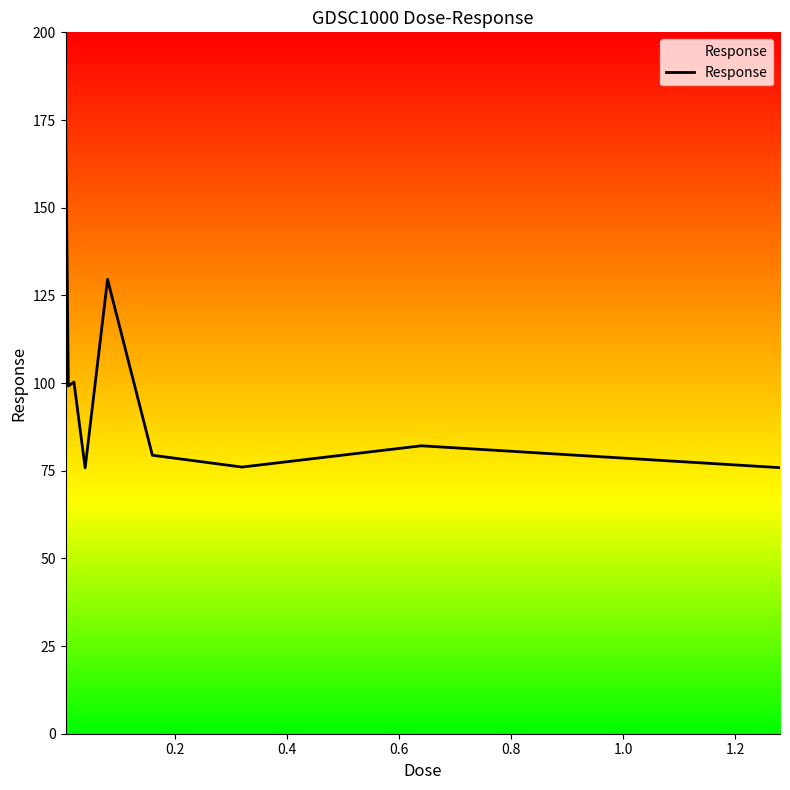

What is the greatest value displayed?

177.9